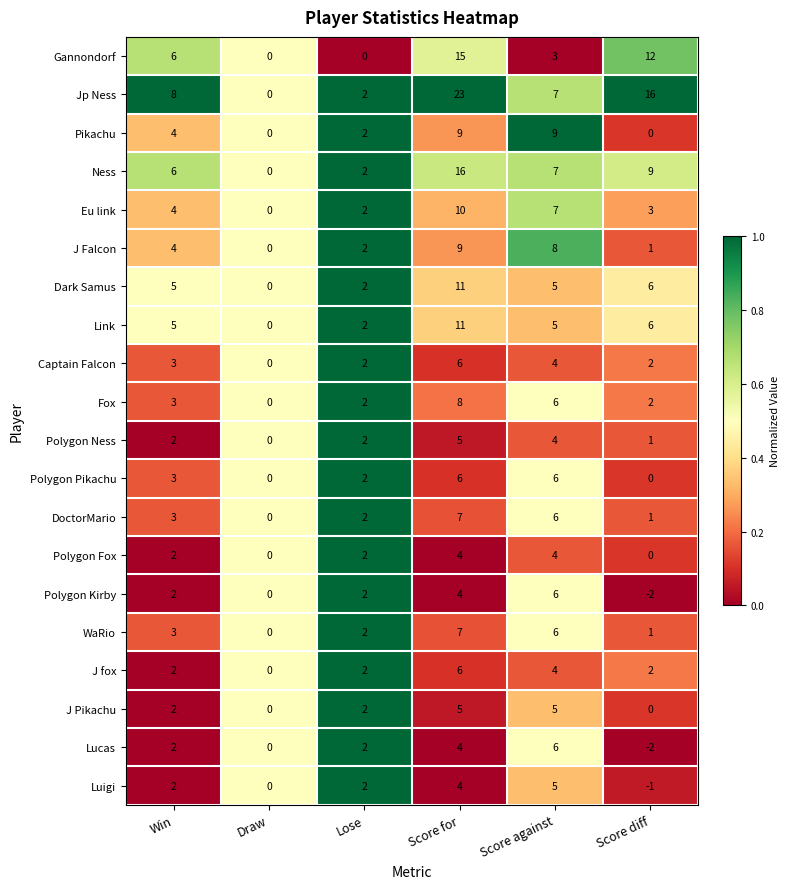

Rank the categories by J Falcon value from lowest to highest.

Draw, Score diff, Lose, Win, Score against, Score for